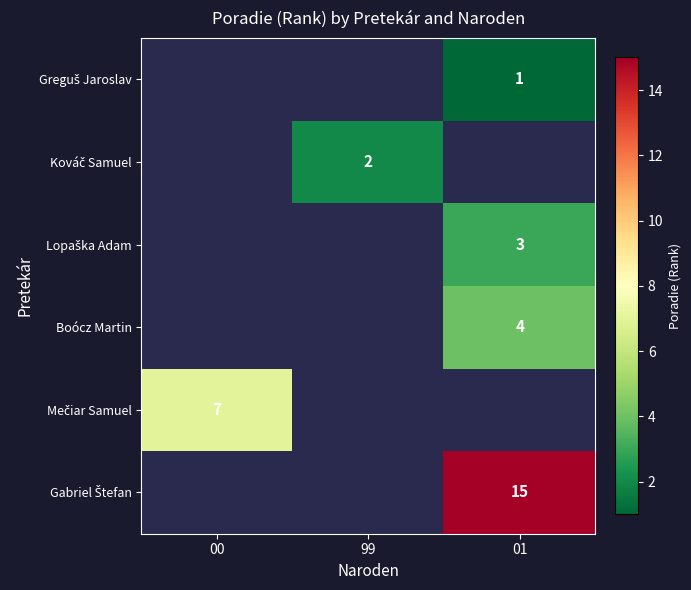

What is the difference between the highest and lowest values at 00?

7